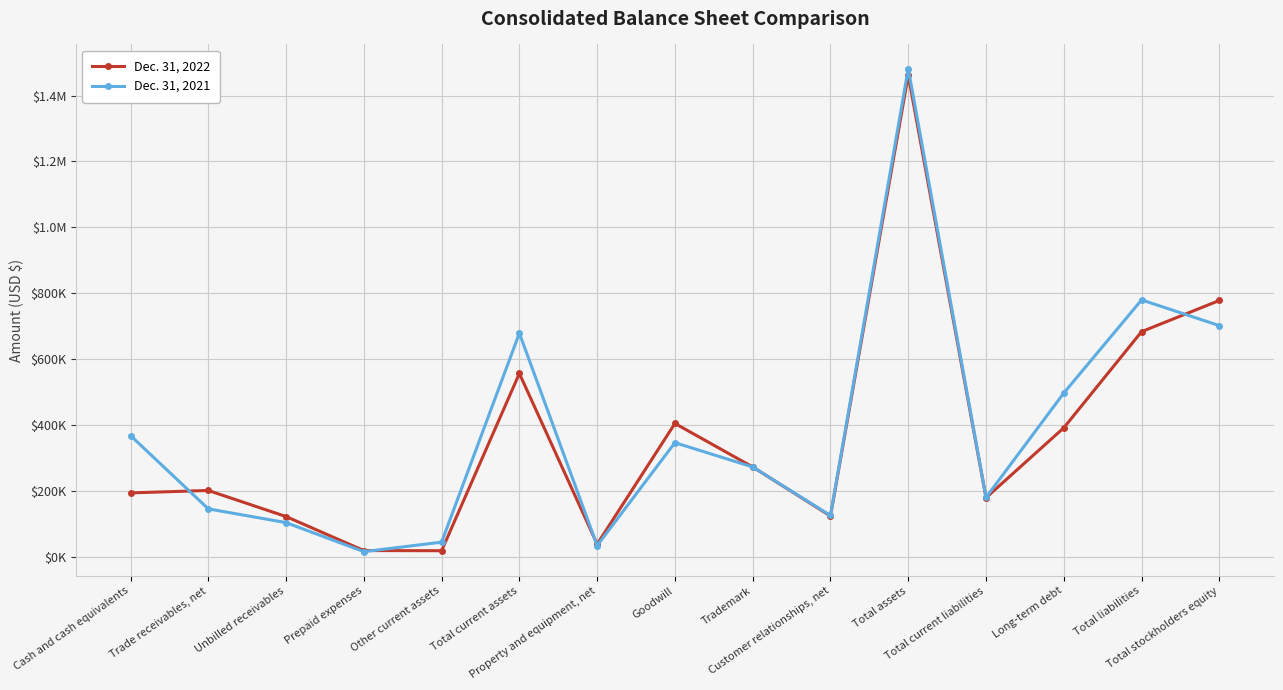

Does the chart have visible grid lines?

Yes